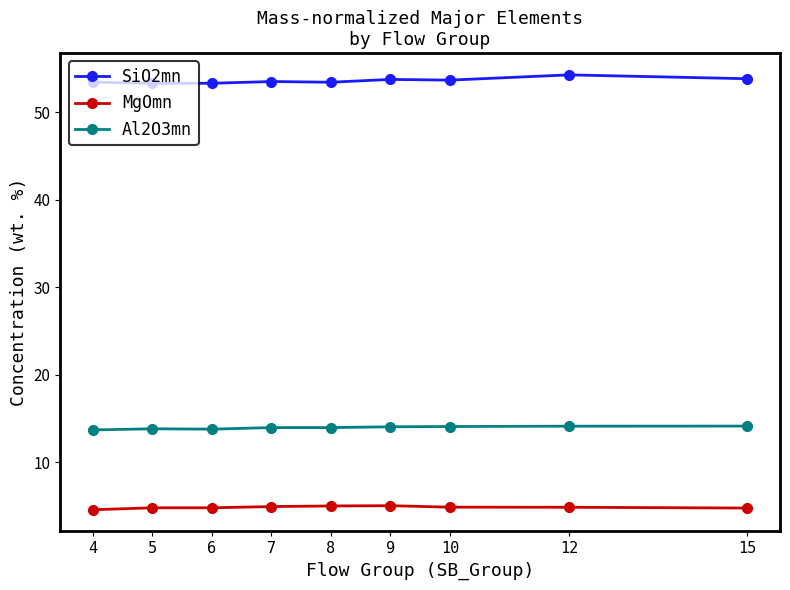

What is the spread (max minus min) of values at 6?

48.5